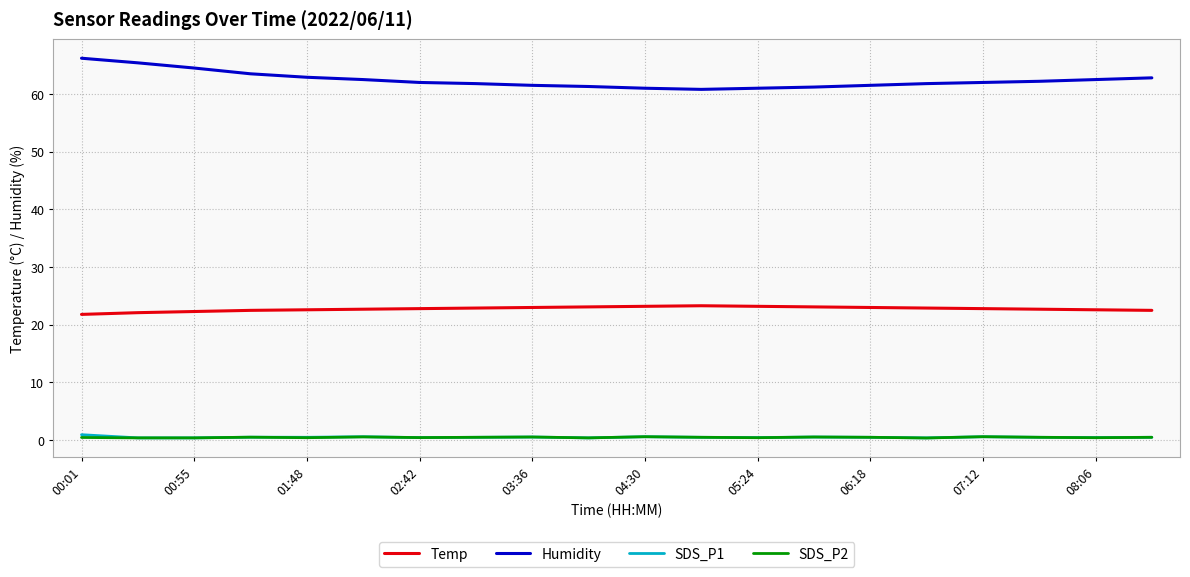

Does the chart display data point markers on the line(s)?

No